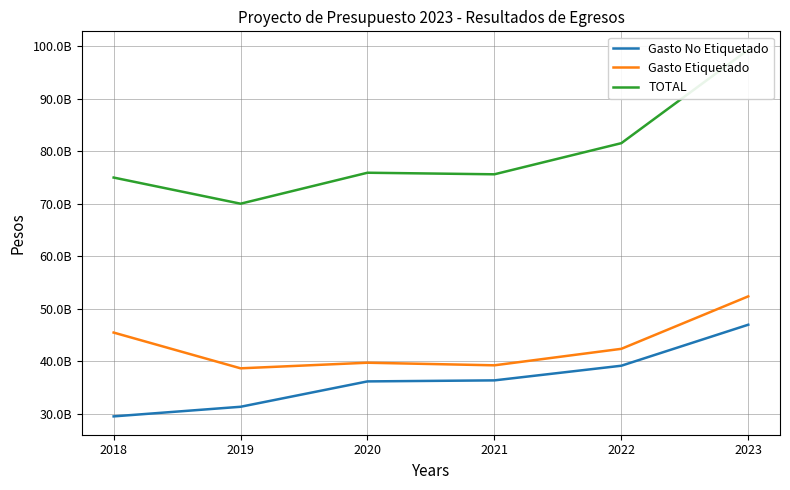

Does the chart have visible grid lines?

Yes